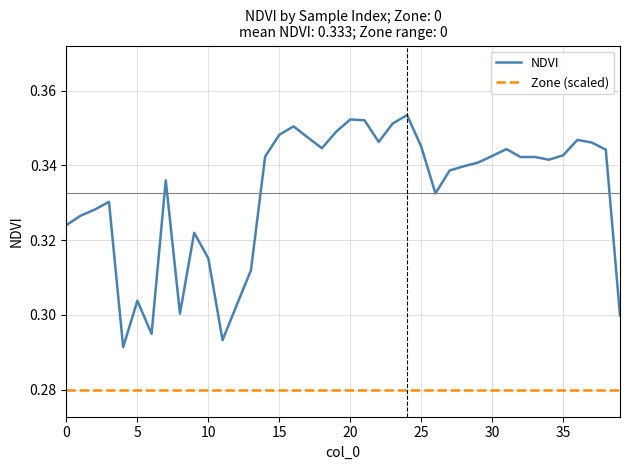

Which series has the widest spread of values?

NDVI